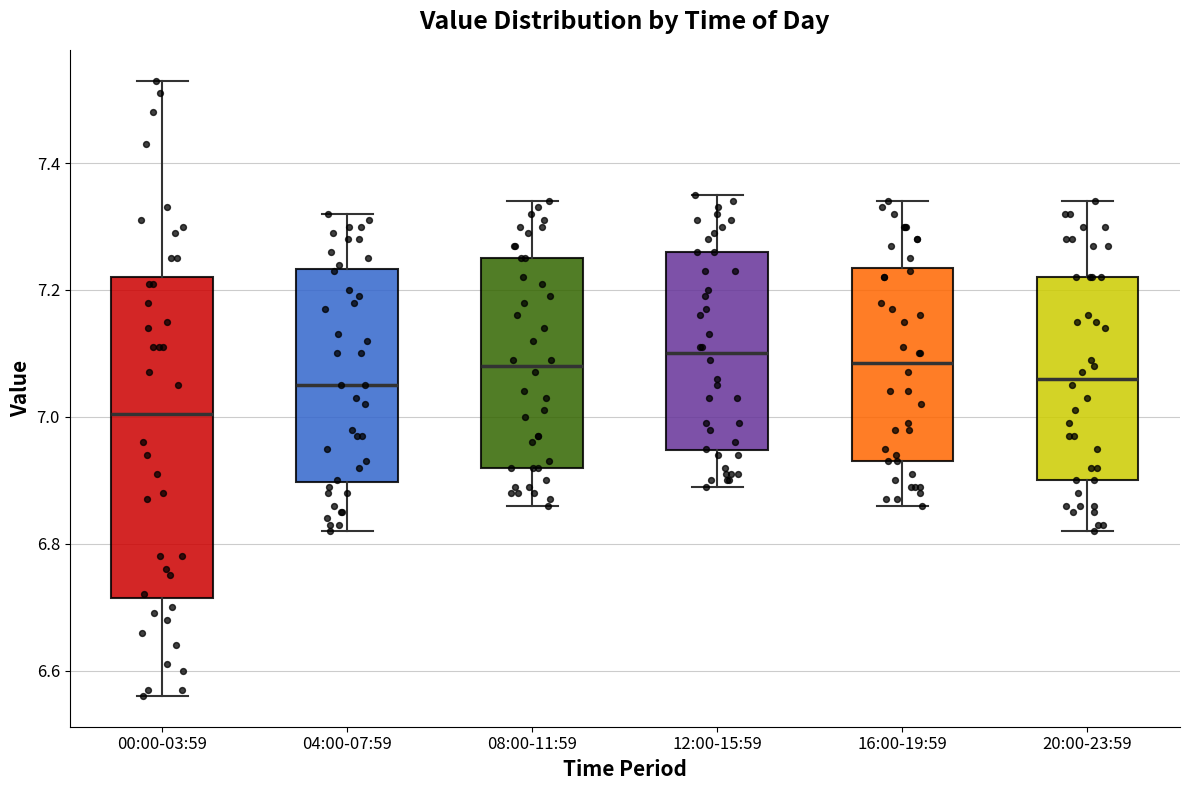

Reading left to right, transcribe this box plot: for each box, give where its median line is, the range the box spans, and where its two whiskers end, as read against the y-axis. The values are not printed on the chart, so give them approximately, as read against the axis.

00:00-03:59: median 7.00, box 6.72 to 7.22, whiskers 6.56 to 7.54
04:00-07:59: median 7.06, box 6.90 to 7.24, whiskers 6.82 to 7.32
08:00-11:59: median 7.08, box 6.92 to 7.26, whiskers 6.86 to 7.34
12:00-15:59: median 7.10, box 6.94 to 7.26, whiskers 6.90 to 7.36
16:00-19:59: median 7.08, box 6.94 to 7.24, whiskers 6.86 to 7.34
20:00-23:59: median 7.06, box 6.90 to 7.22, whiskers 6.82 to 7.34